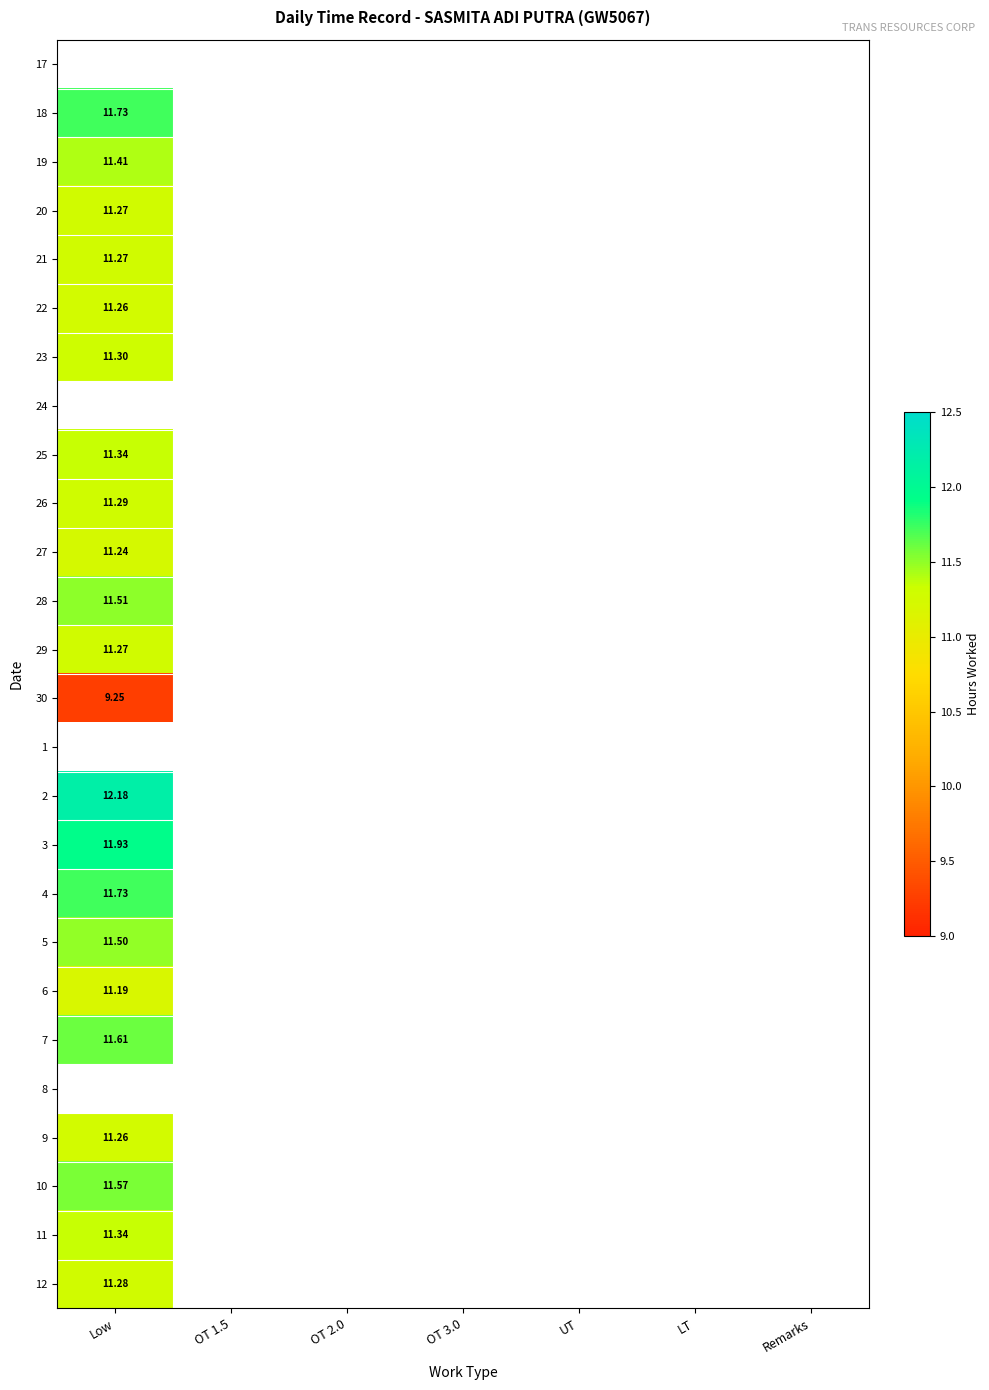

How many distinct data groups are displayed?

26